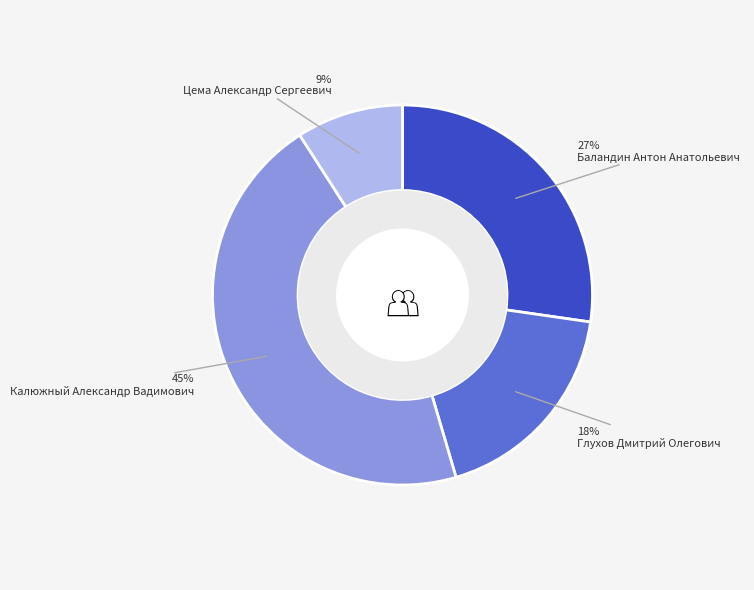

Do Цема Александр Сергеевич and Глухов Дмитрий Олегович together represent more than half of the pie?

No